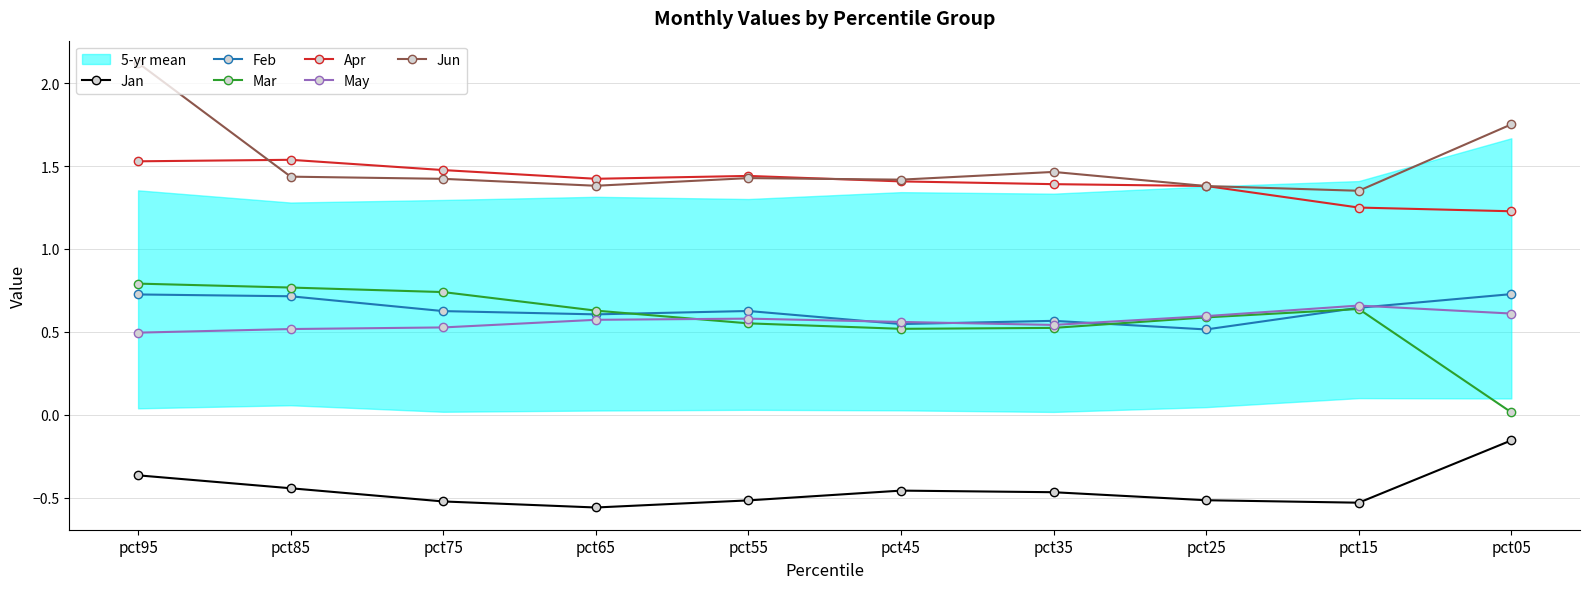

True or false: May and Mar intersect in this chart.

True